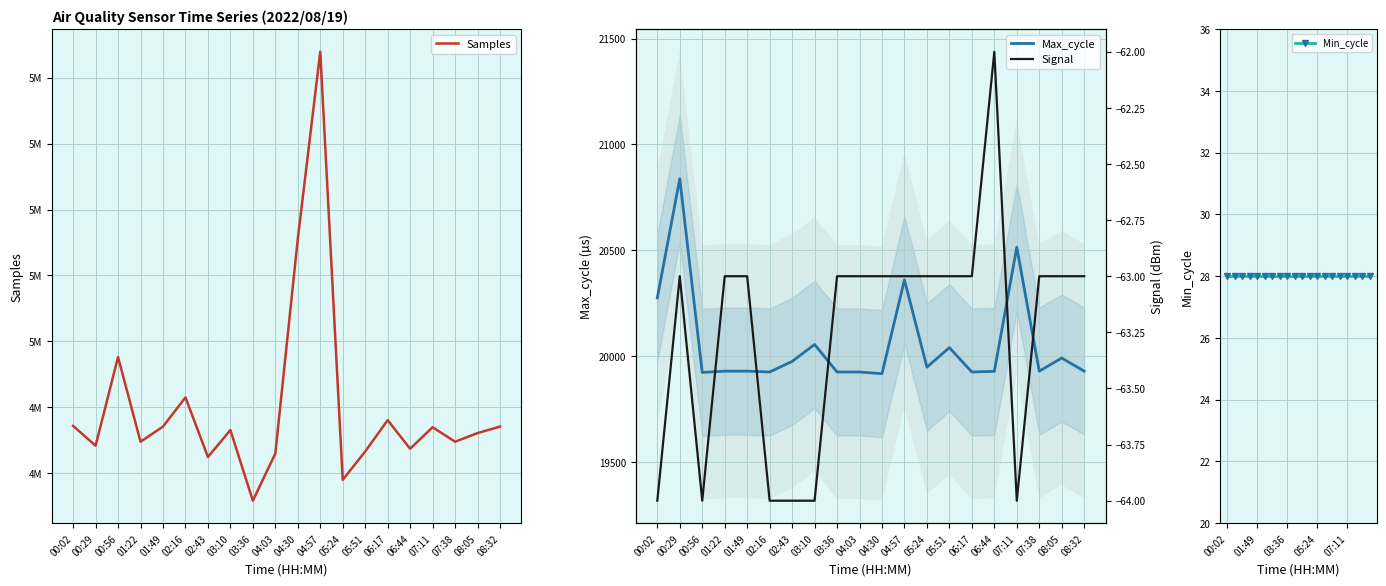

Read the Samples value at 08:32.

4993526